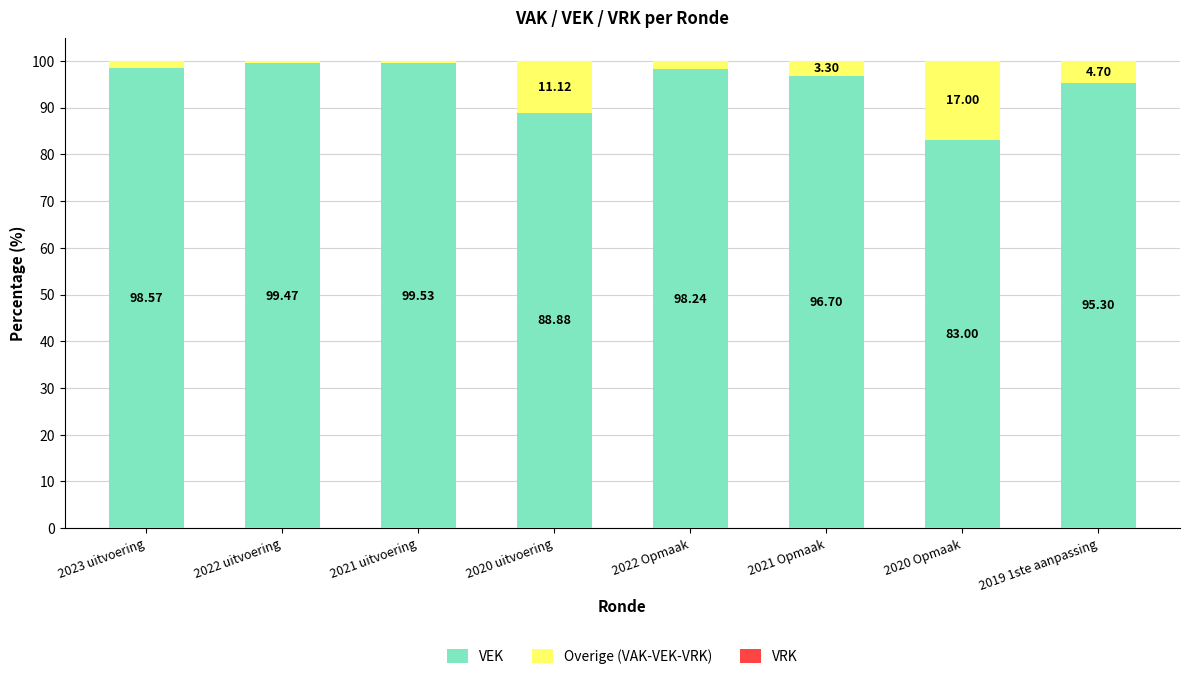

What is the average value of the VEK series?

95.0